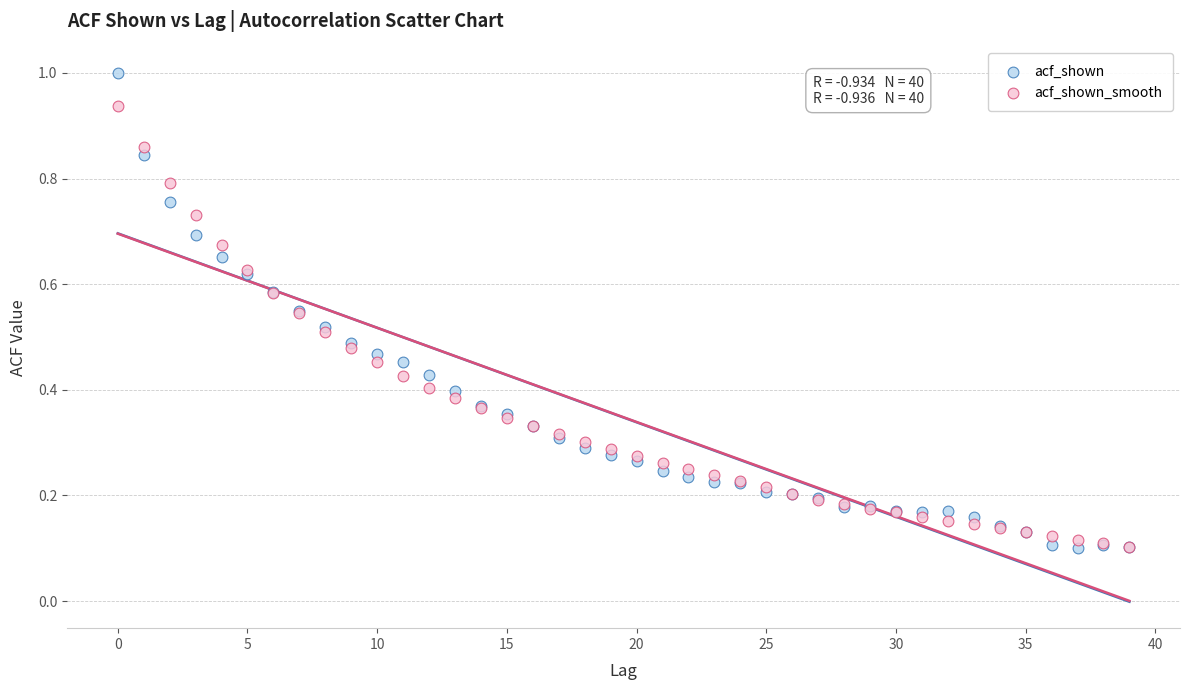

Which series reaches the maximum Y coordinate?

acf_shown